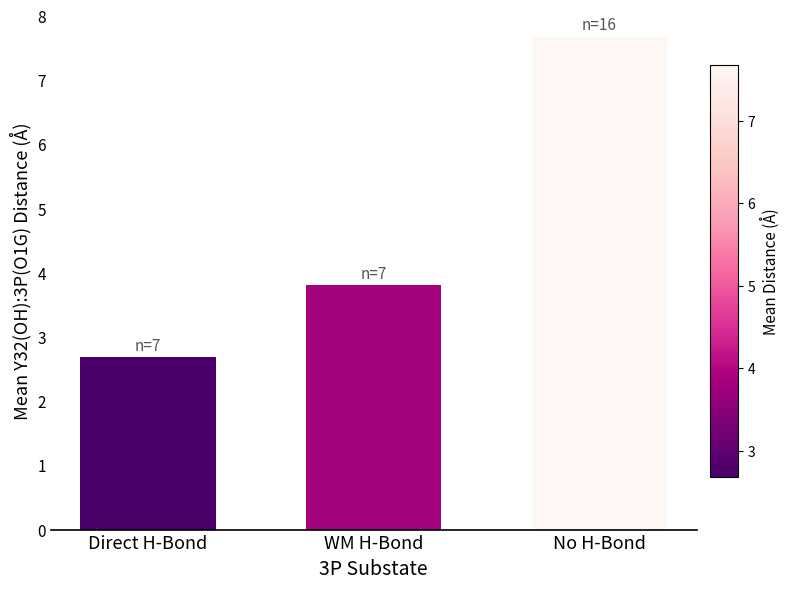

The chart shows a value of 2.7 at Direct H-Bond. True or false?

True